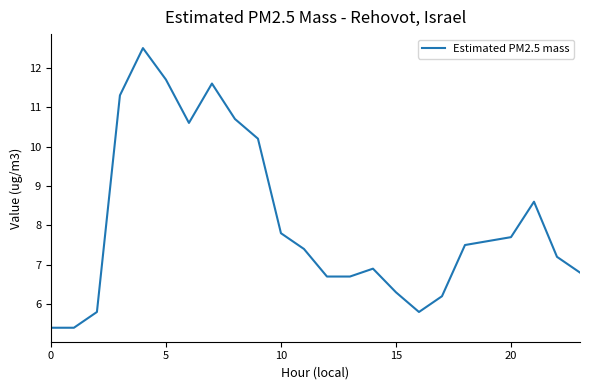

What is the difference between the maximum and minimum values?

7.1